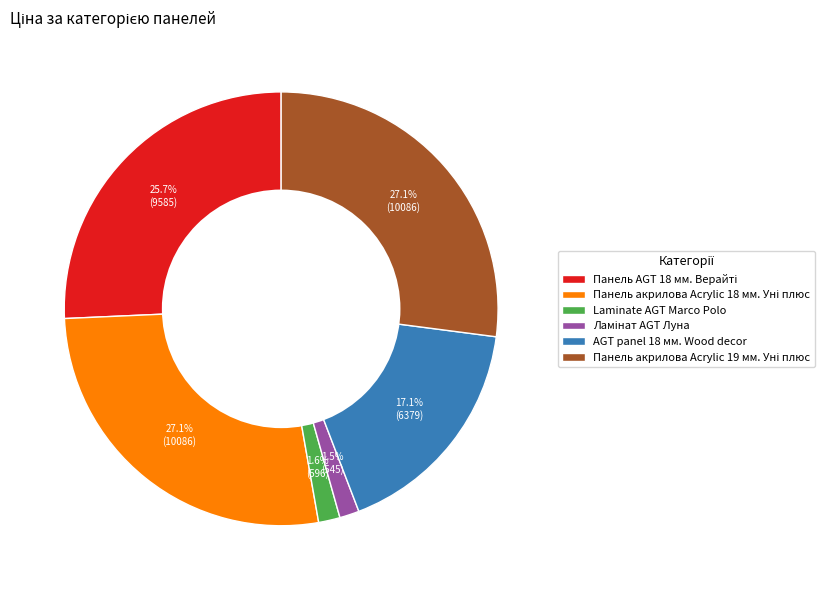

Count the number of slices in the pie.

6